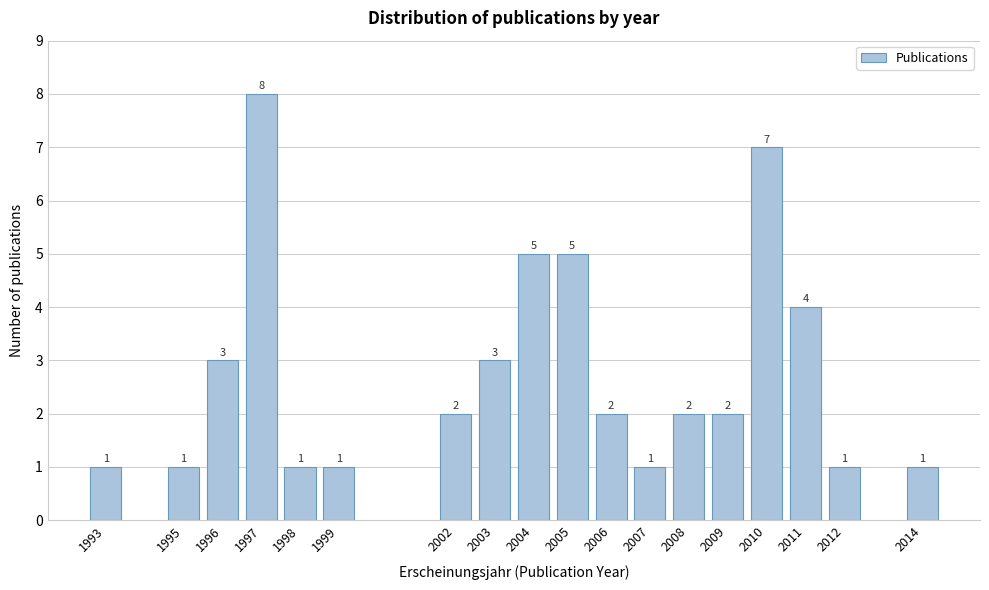

Reading left to right, transcribe all the data shown in this chart.

1993=1	1995=1	1996=3	1997=8	1998=1	1999=1	2002=2	2003=3	2004=5	2005=5	2006=2	2007=1	2008=2	2009=2	2010=7	2011=4	2012=1	2014=1